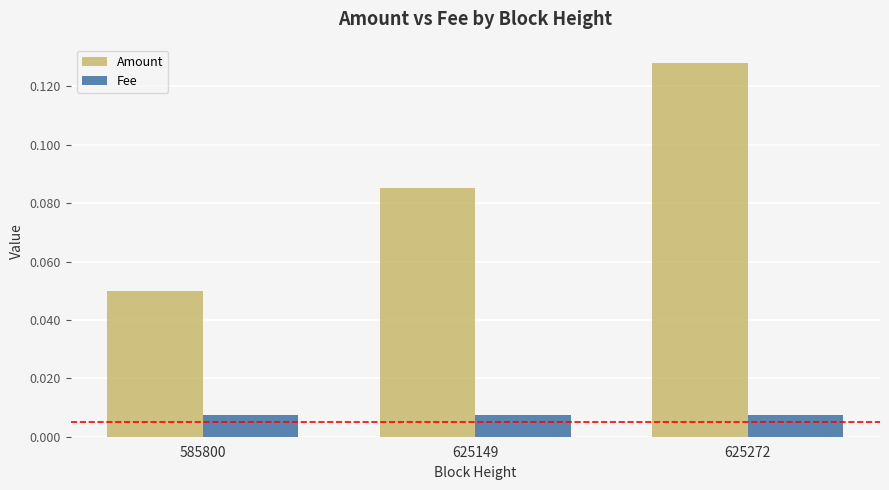

Which series has the largest range (max minus min)?

Amount